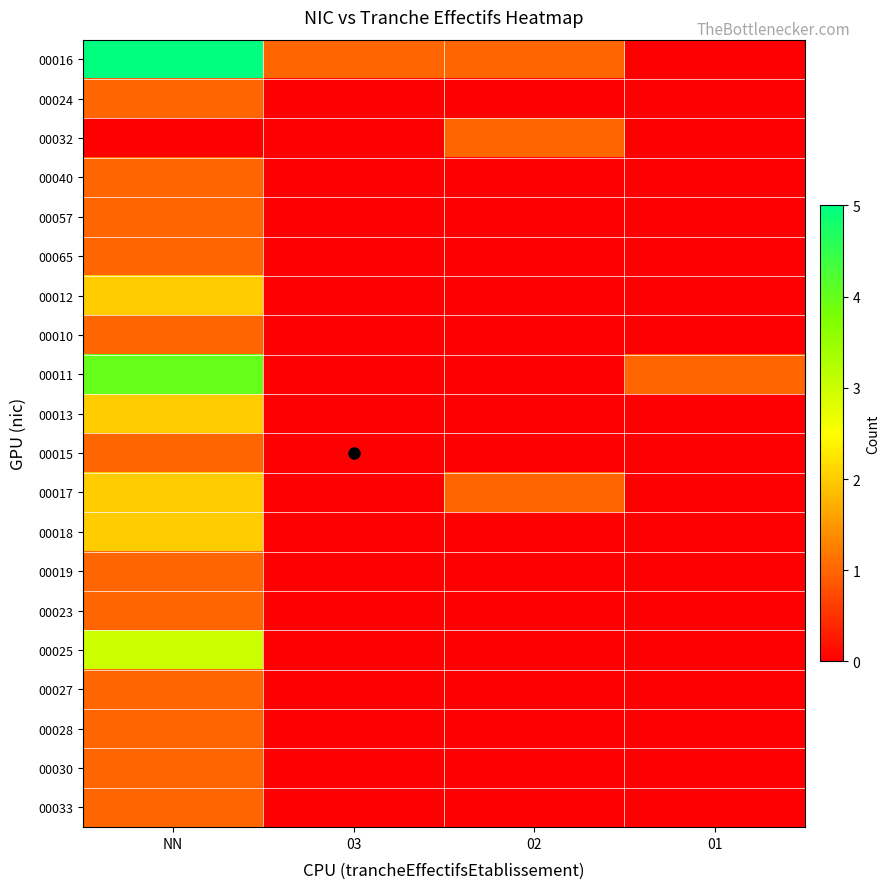

Which category has the lowest value across all series?

01